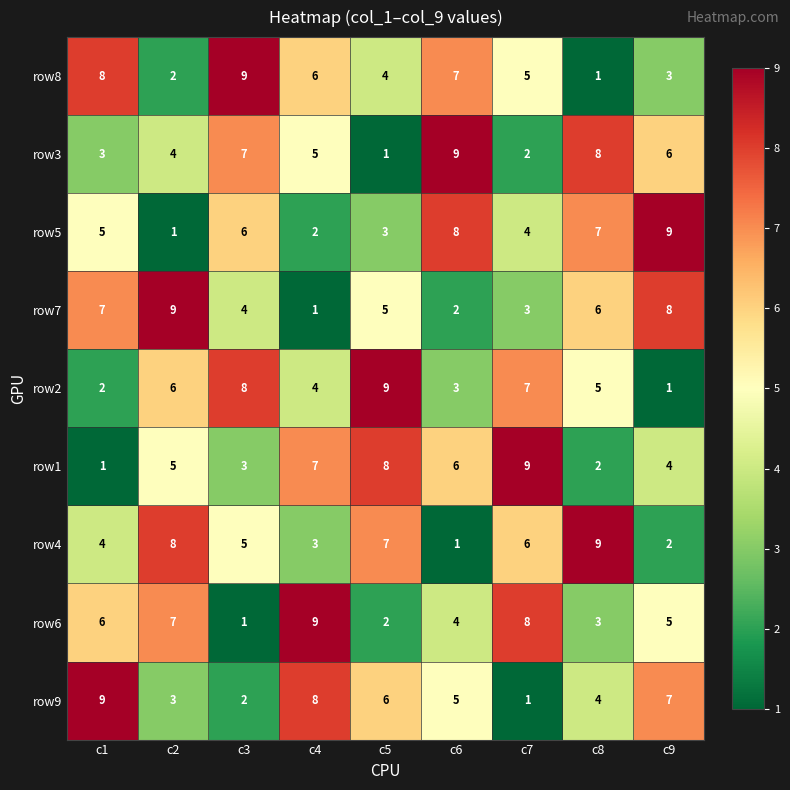

How many row2 values are between 3 and 7?

5